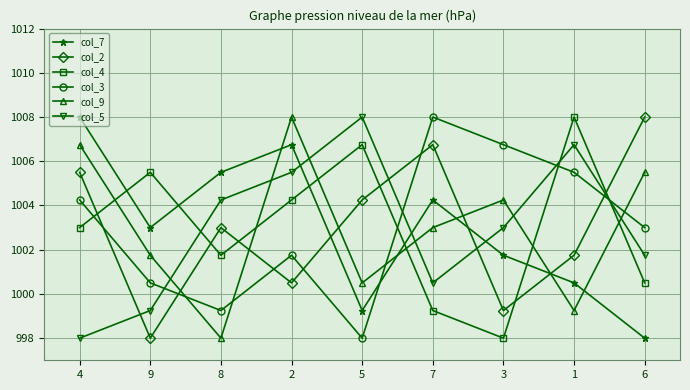

What is the sum of all col_7 values?

9027.0